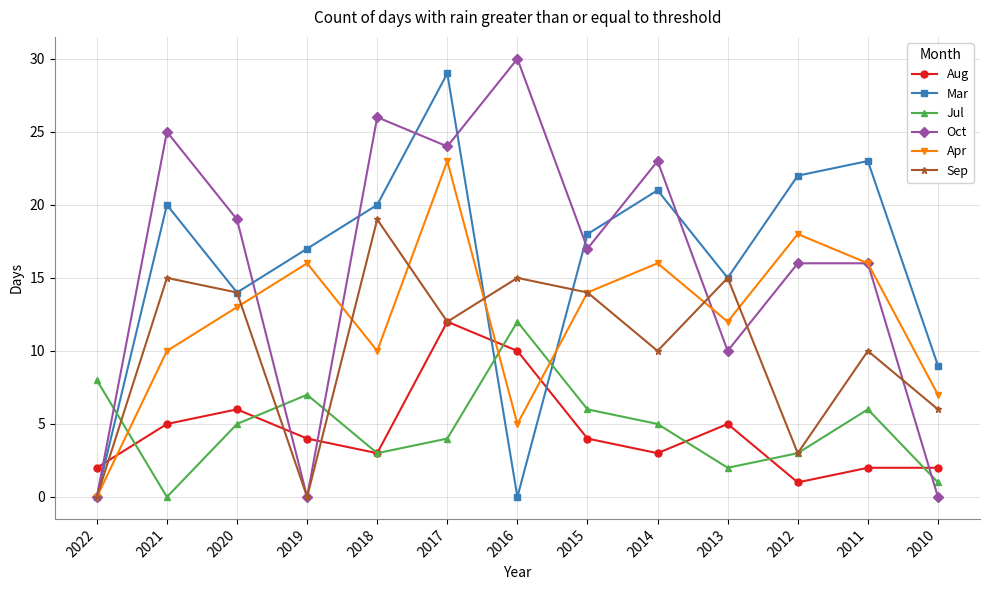

At which label does Aug reach its peak?

2017